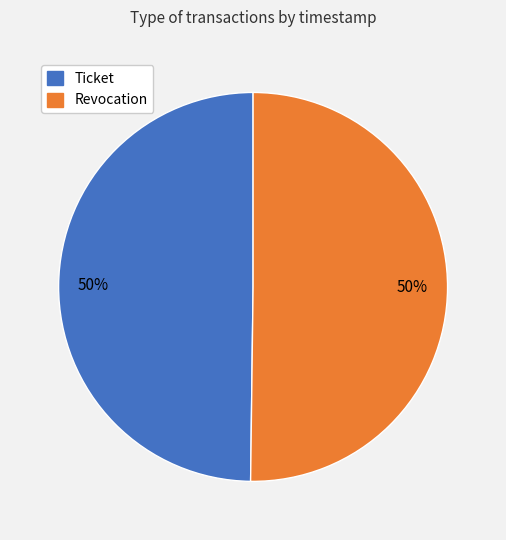

Do Revocation and Ticket together represent more than half of the pie?

Yes